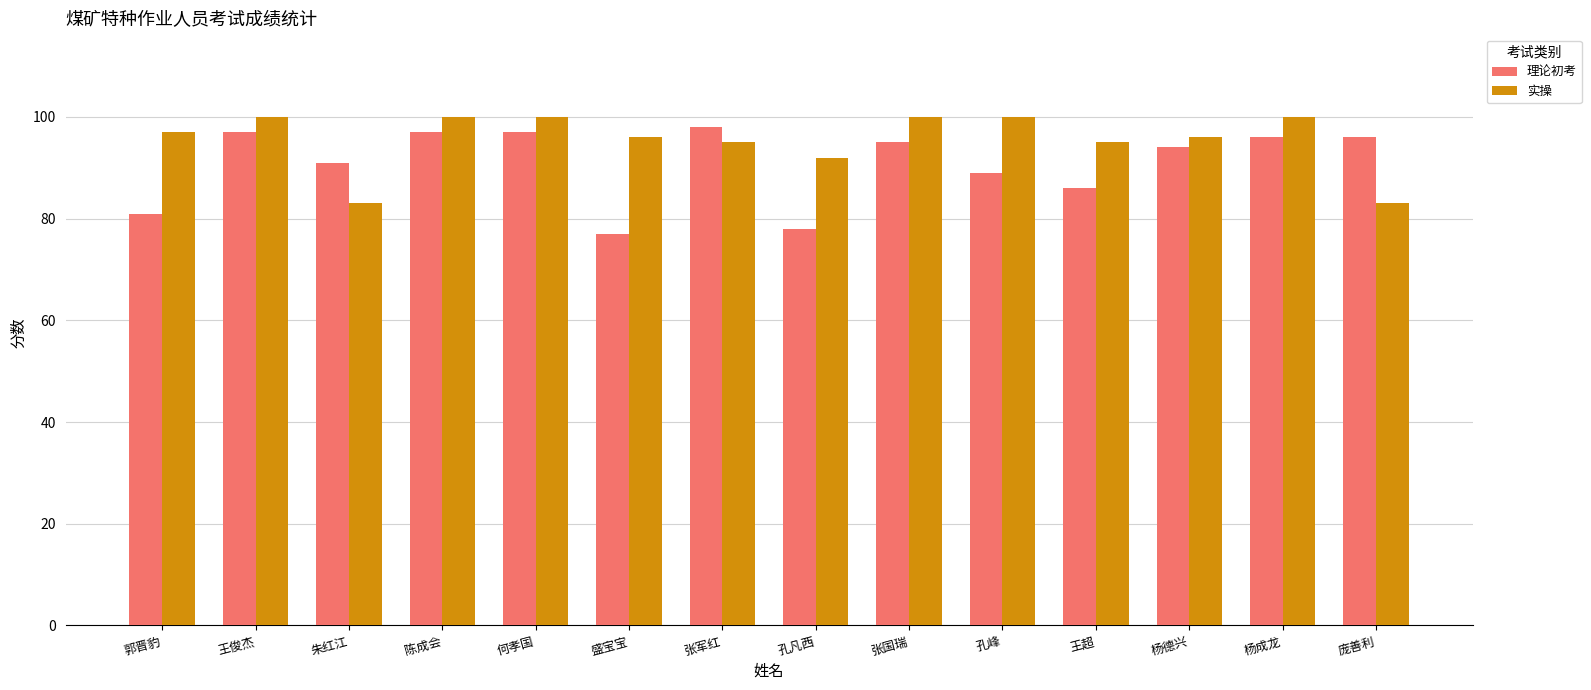

Reading left to right, what are all the values shown in this chart?

理论初考: 郭晋豹=81	王俊杰=97	朱红江=91	陈成会=97	何孝国=97	盛宝宝=77	张军红=98	孔凡西=78	张国瑞=95	孔峰=89	王超=86	杨德兴=94	杨成龙=96	庞善利=96
实操: 郭晋豹=97	王俊杰=100	朱红江=83	陈成会=100	何孝国=100	盛宝宝=96	张军红=95	孔凡西=92	张国瑞=100	孔峰=100	王超=95	杨德兴=96	杨成龙=100	庞善利=83